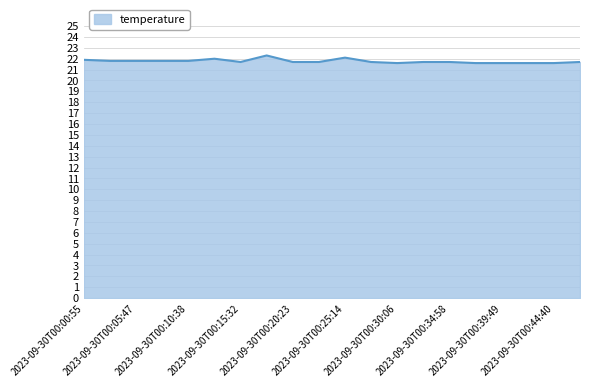

Count the number of categories in the chart.

20